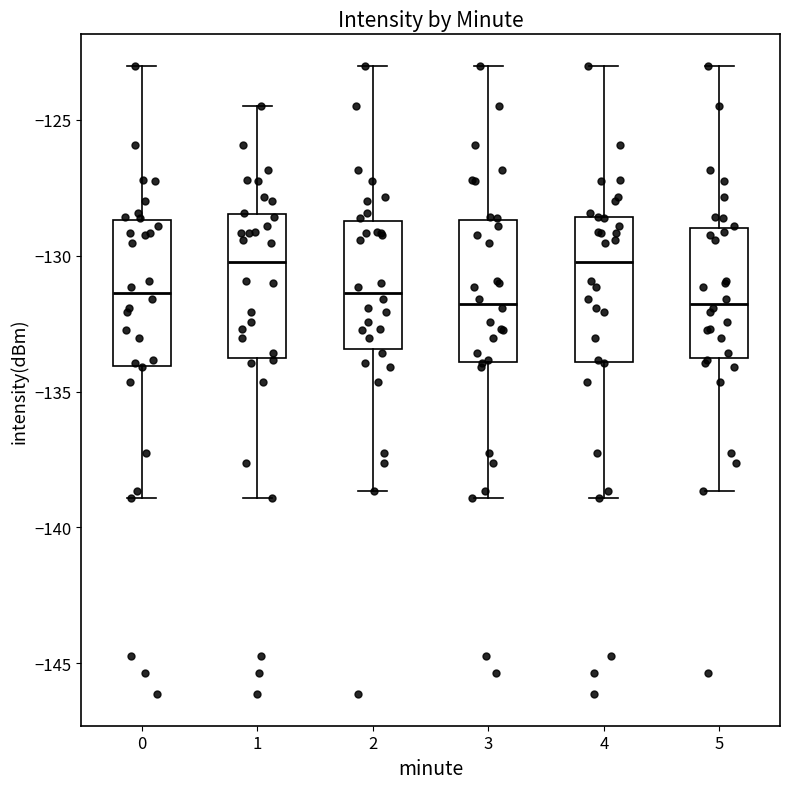

Reading left to right, read every box against the y-axis: the position of its median line, the range the box covers, and the ends of its whiskers. The values are not printed on the chart, so give them approximately, as read against the axis.

0: median -131.5, box -134.0 to -128.5, whiskers -139.0 to -123.0
1: median -130.0, box -134.0 to -128.5, whiskers -139.0 to -124.5
2: median -131.5, box -133.5 to -128.5, whiskers -138.5 to -123.0
3: median -132.0, box -134.0 to -128.5, whiskers -139.0 to -123.0
4: median -130.0, box -134.0 to -128.5, whiskers -139.0 to -123.0
5: median -132.0, box -134.0 to -129.0, whiskers -138.5 to -123.0